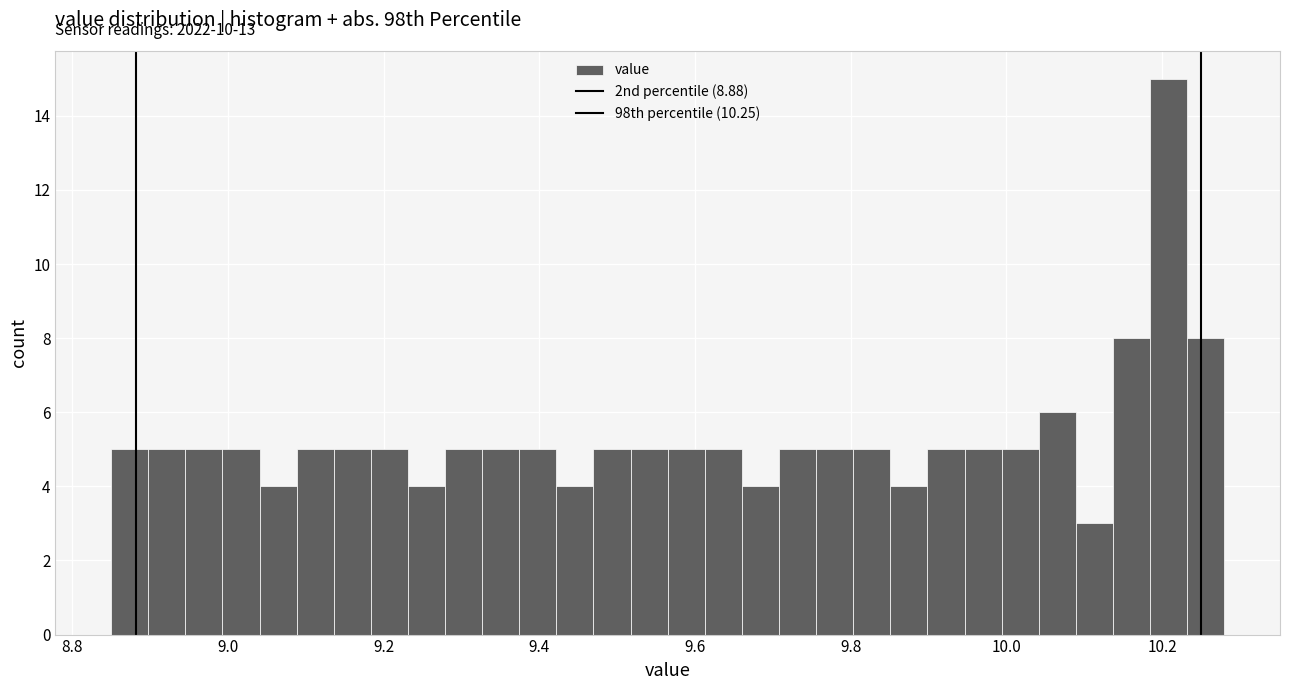

Around what value on the x-axis is the tallest bar? Give the approximate position of its centre, as read against the axis.

10.20